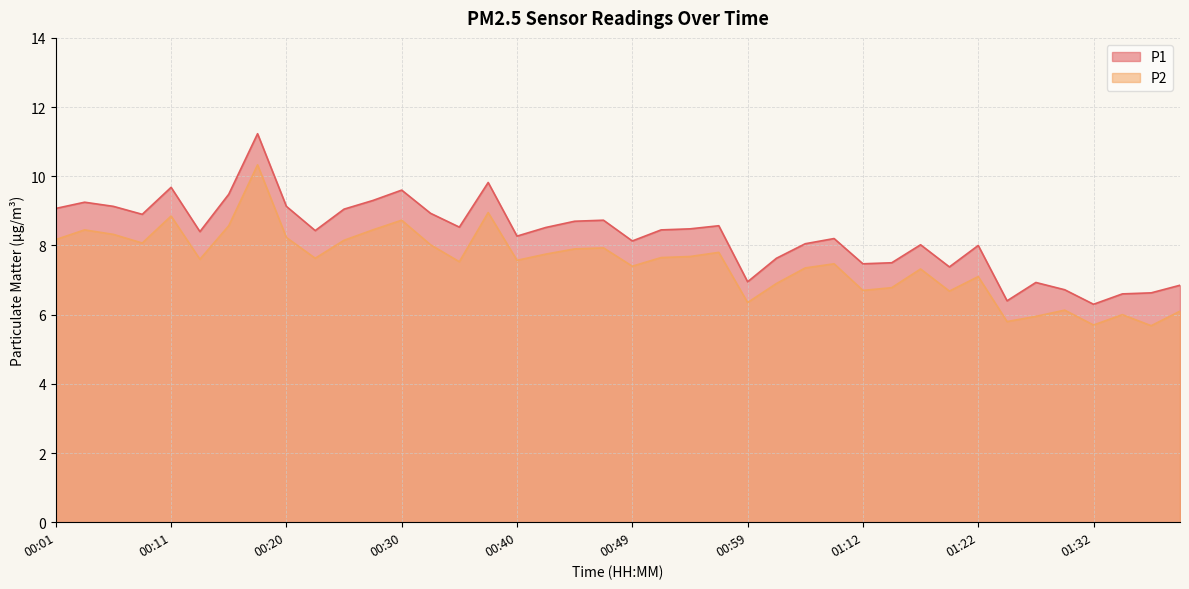

Does the chart display data point markers on the line(s)?

No